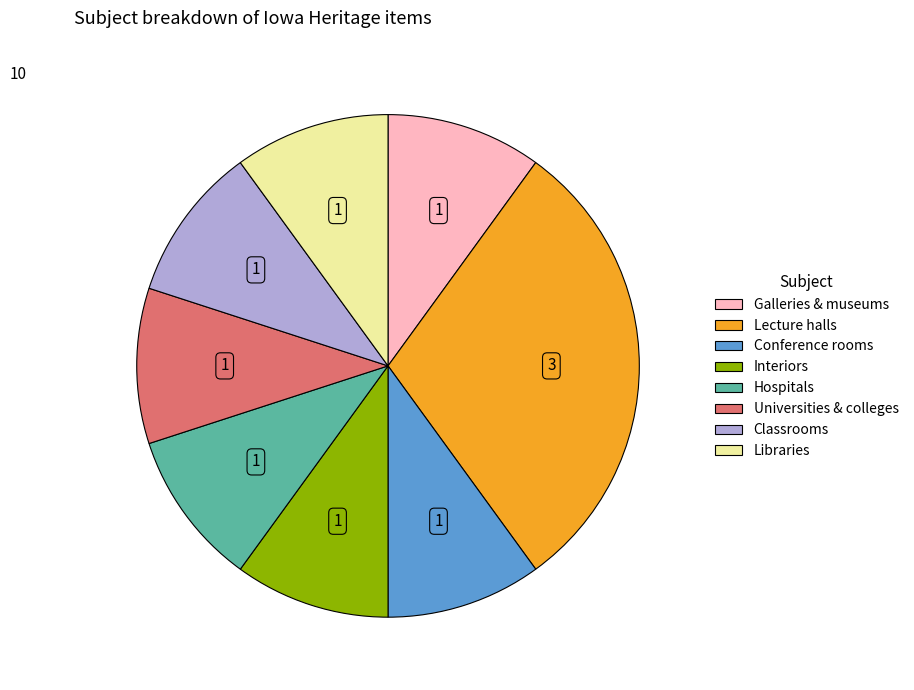

Does Universities & colleges account for over 50% of the chart?

No